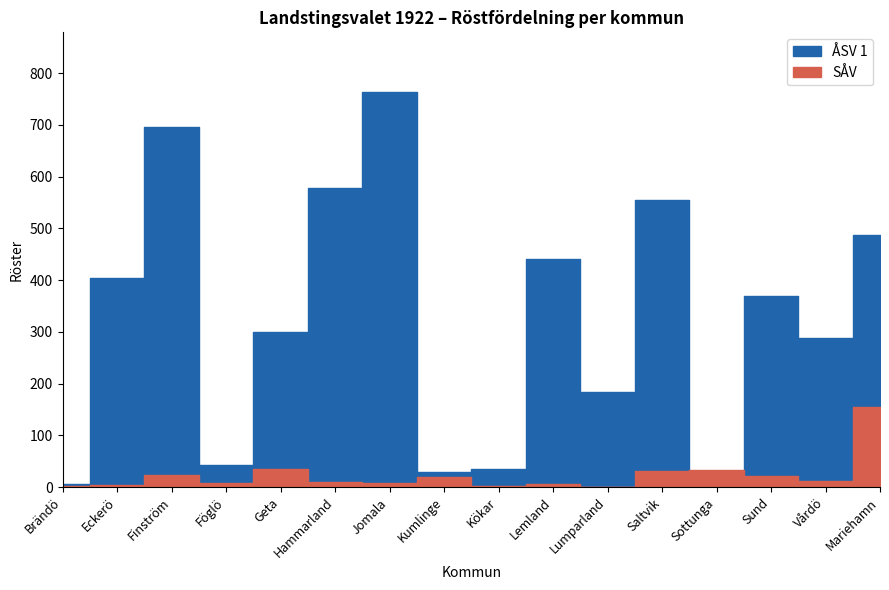

Where does the ÅSV 1 series first go above 369?

Eckerö